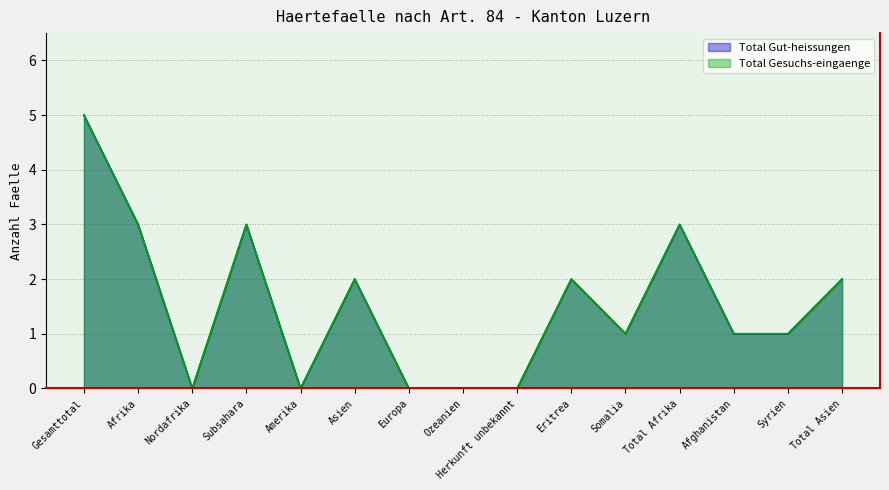

What are all the series names shown in the legend?

Total Gut-heissungen, Total Gesuchs-eingaenge